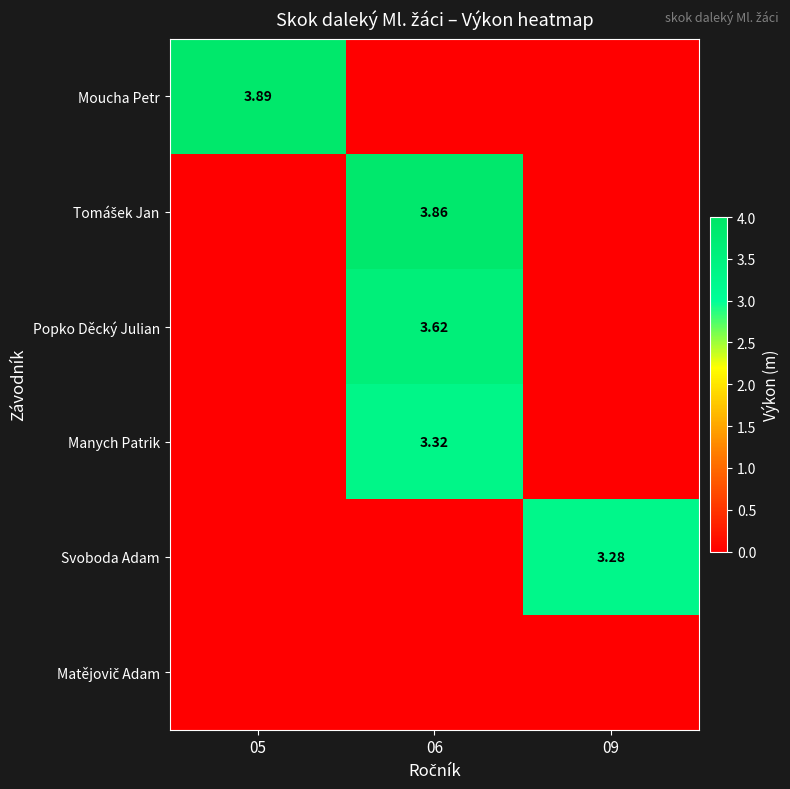

Is it true that Tomášek Jan equals 5.5 at 06?

False